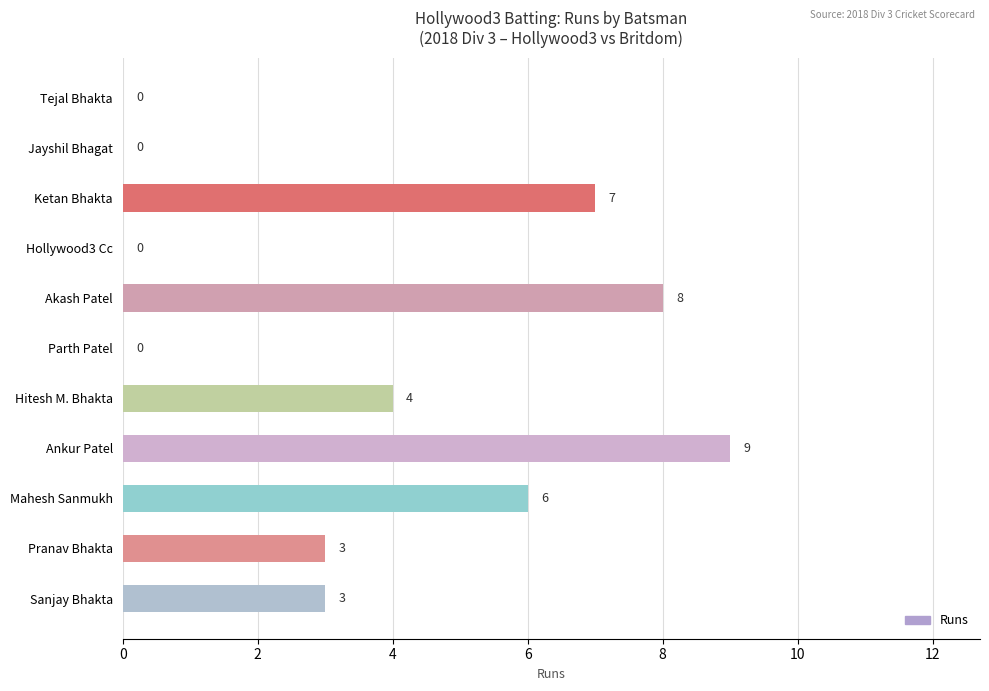

Between Ankur Patel and Sanjay Bhakta, which is larger?

Ankur Patel